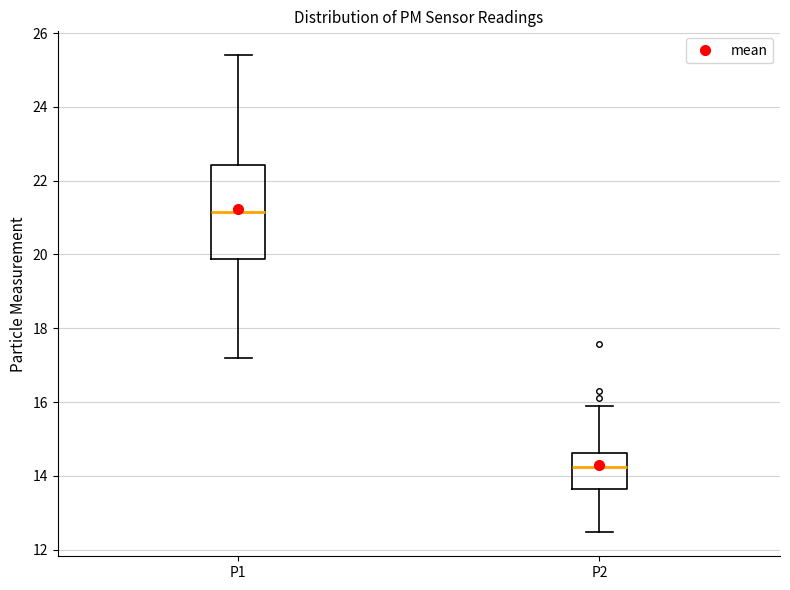

Which box is the tallest, from its lower edge to its upper edge?

P1